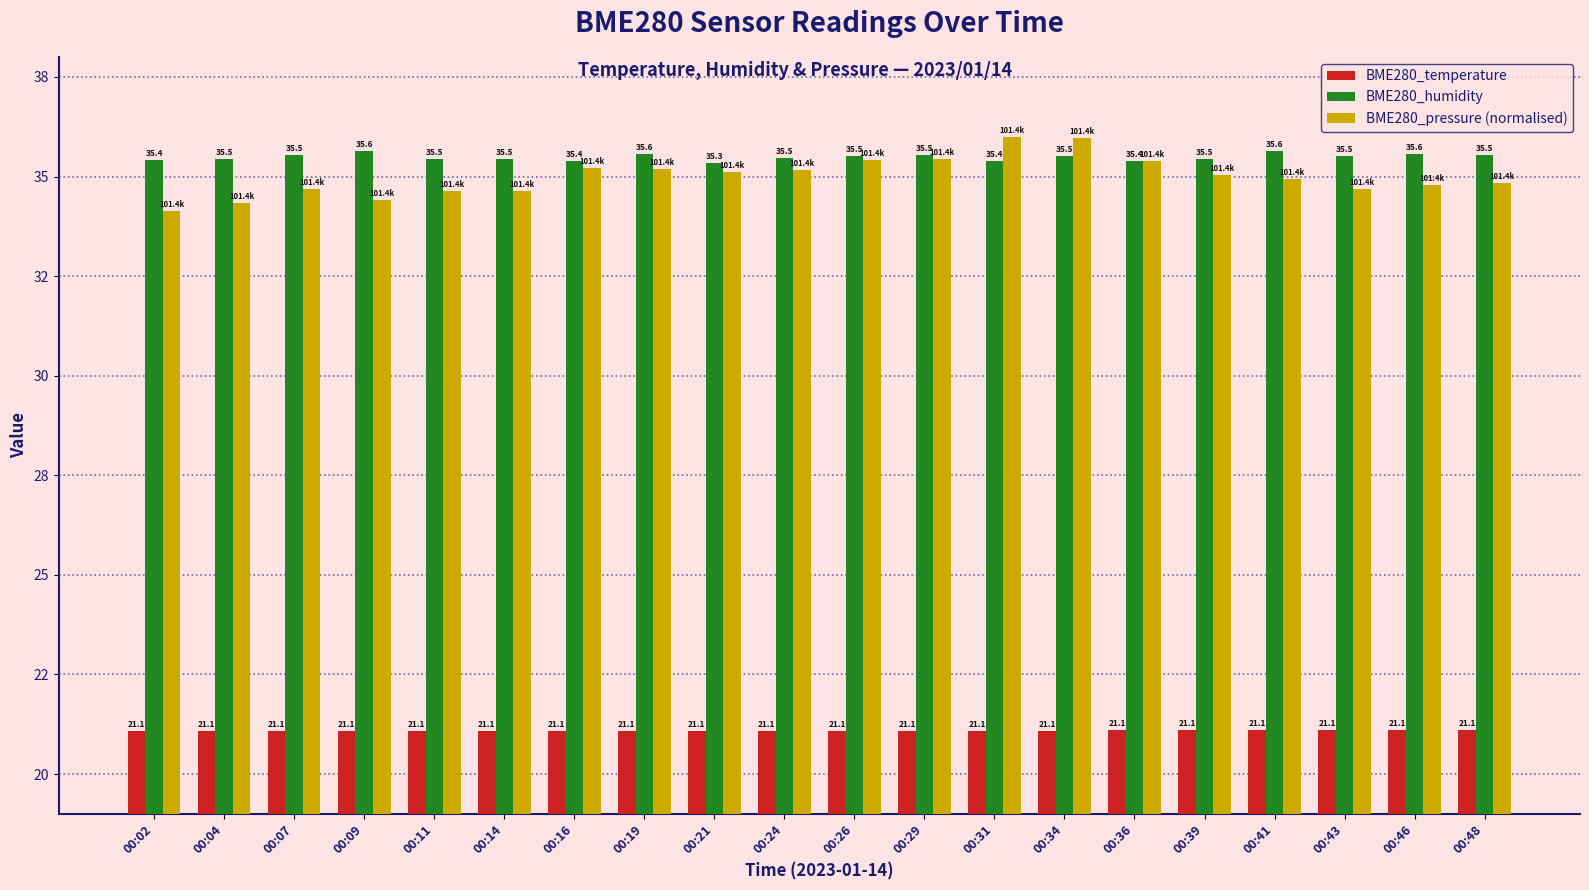

Reading right to left, extract all data points from this chart.

BME280_temperature: 21.1	21.1	21.1	21.1	21.1	21.1	21.1	21.1	21.1	21.1	21.1	21.1	21.1	21.1	21.1	21.1	21.1	21.1	21.1	21.1
BME280_humidity: 35.5	35.6	35.5	35.6	35.5	35.4	35.5	35.4	35.5	35.5	35.5	35.3	35.6	35.4	35.5	35.5	35.6	35.5	35.5	35.4
BME280_pressure (normalised): 34.8	34.8	34.7	34.9	35.0	35.4	36.0	36.0	35.4	35.4	35.2	35.1	35.2	35.2	34.6	34.6	34.4	34.7	34.3	34.1